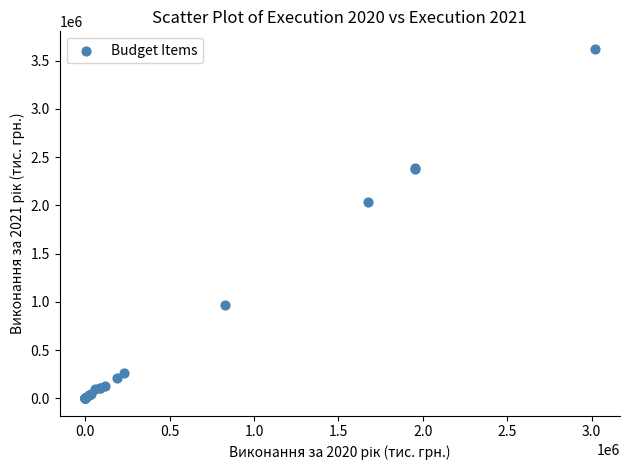

What Y value in the scatter plot is closest to 1811834?

2031138.9